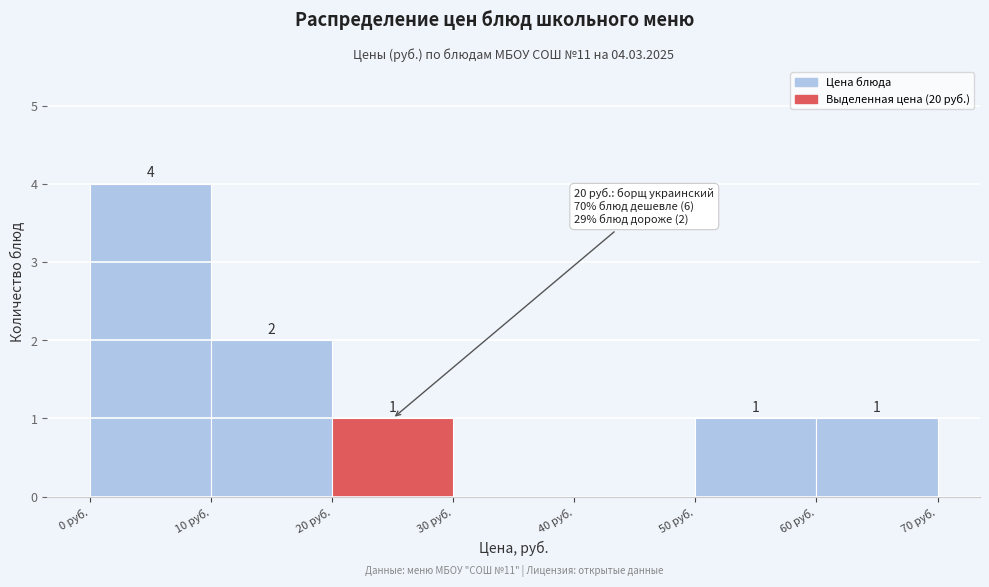

Over which range of the x-axis is the bar tallest?

0 to 10